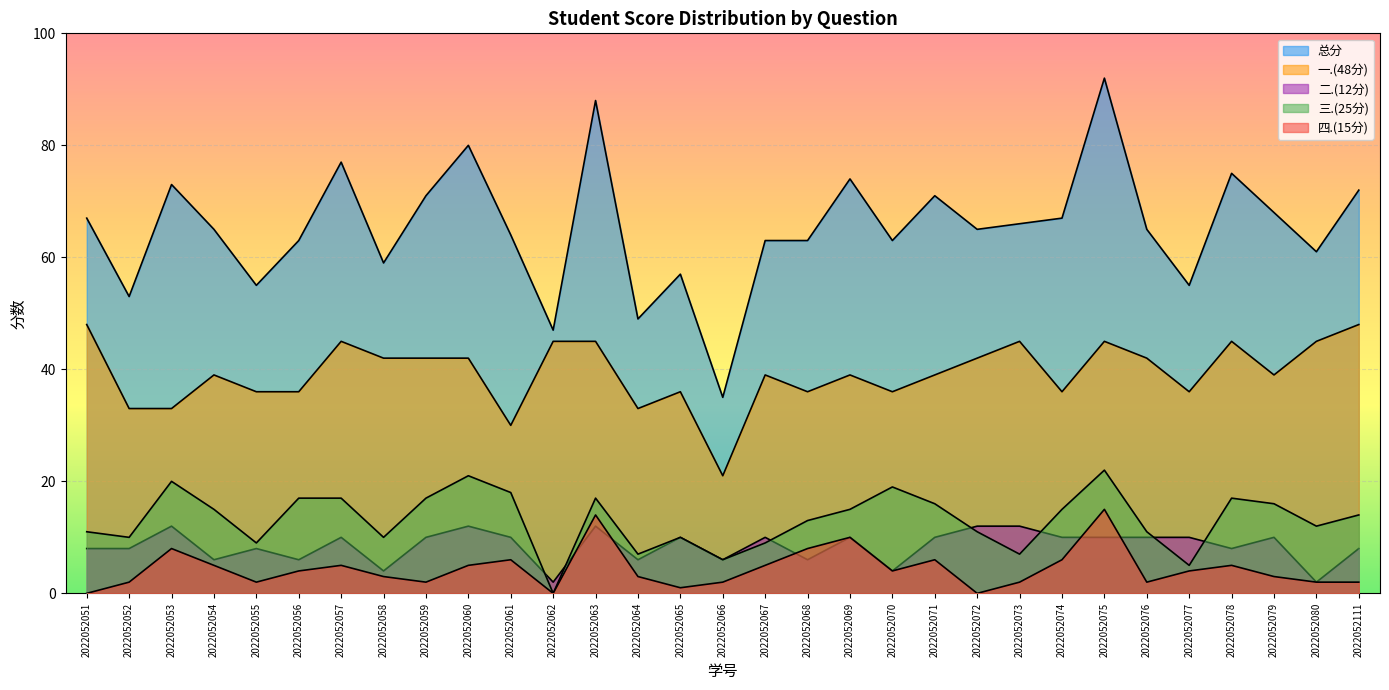

What is the total value across all series at 2022052065?

114